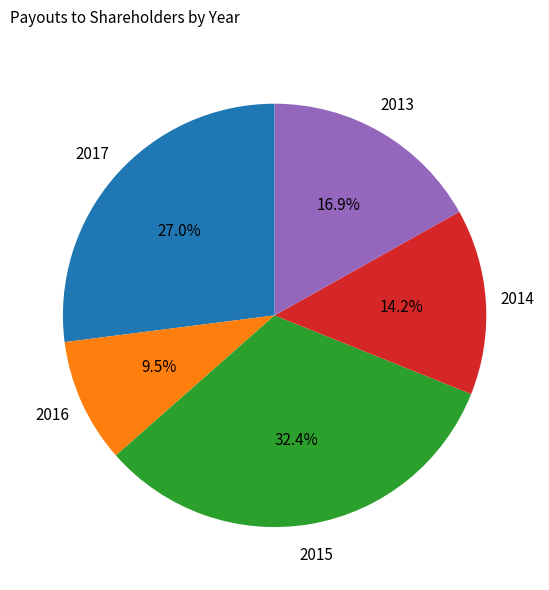

Does any single category account for the majority?

No